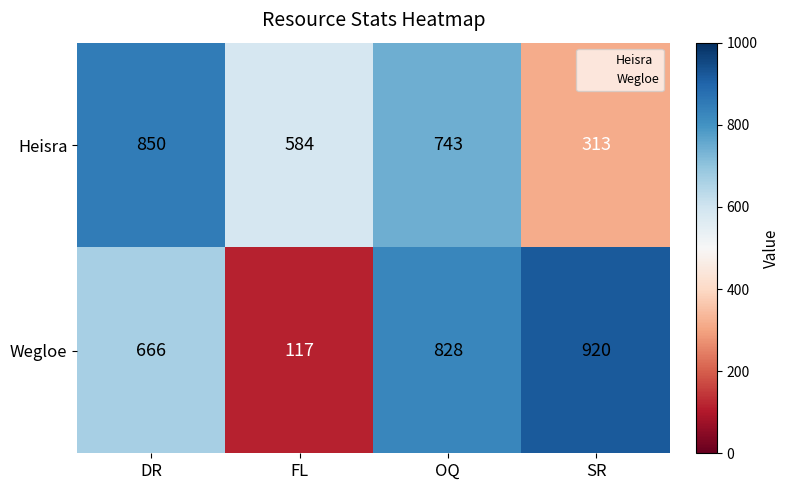

Reading right to left, list all the values displayed in this chart.

Heisra: SR=313	OQ=743	FL=584	DR=850
Wegloe: SR=920	OQ=828	FL=117	DR=666